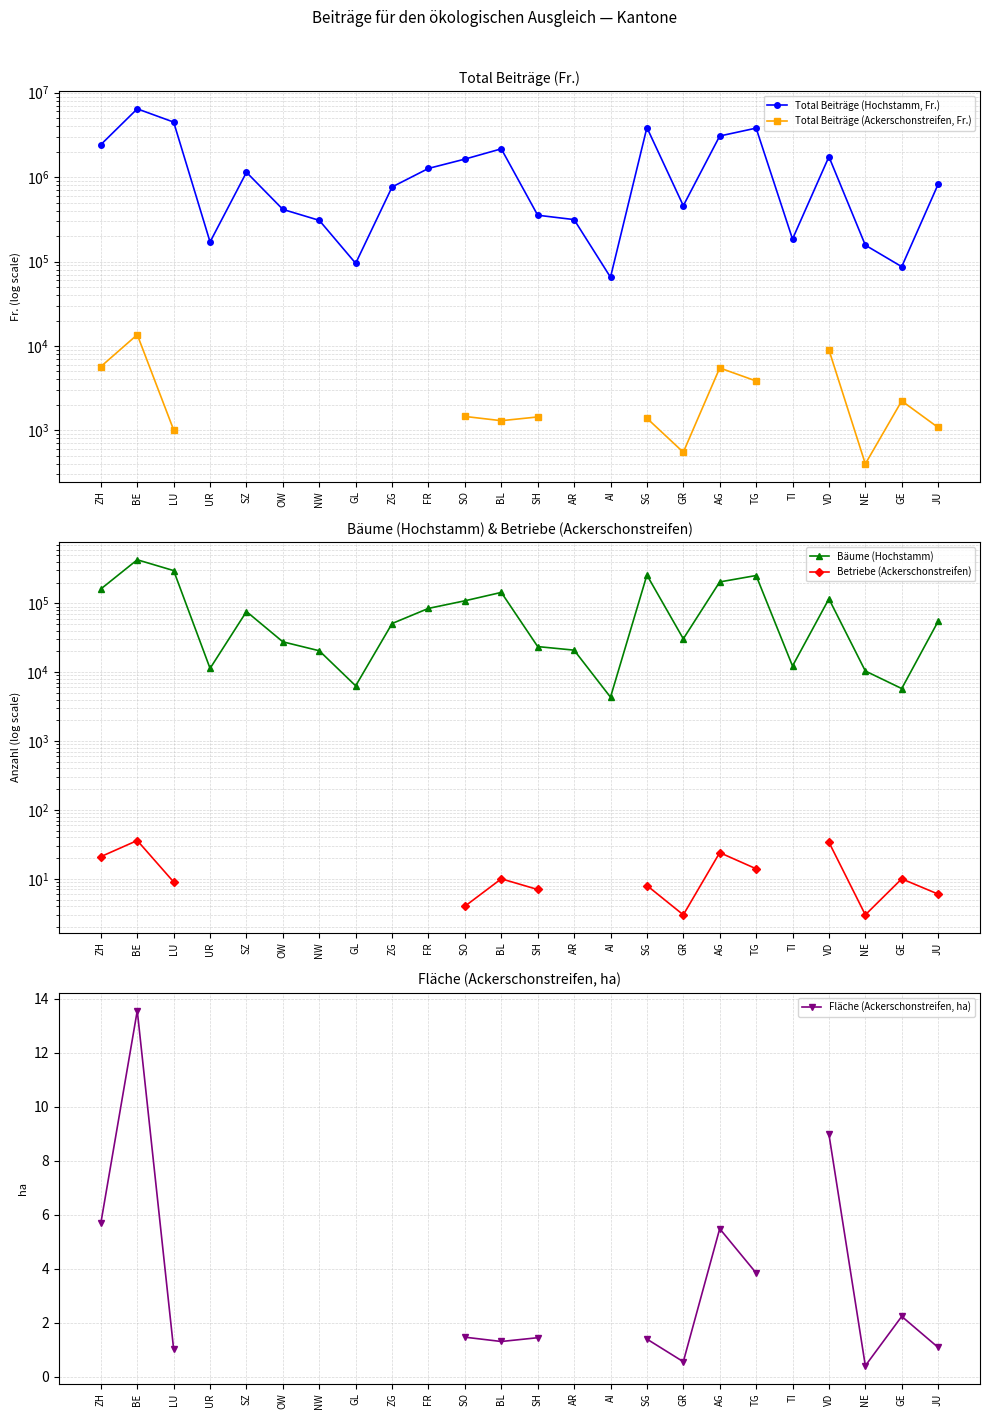

Where is the first local maximum for Fläche (Ackerschonstreifen, ha)?

BE